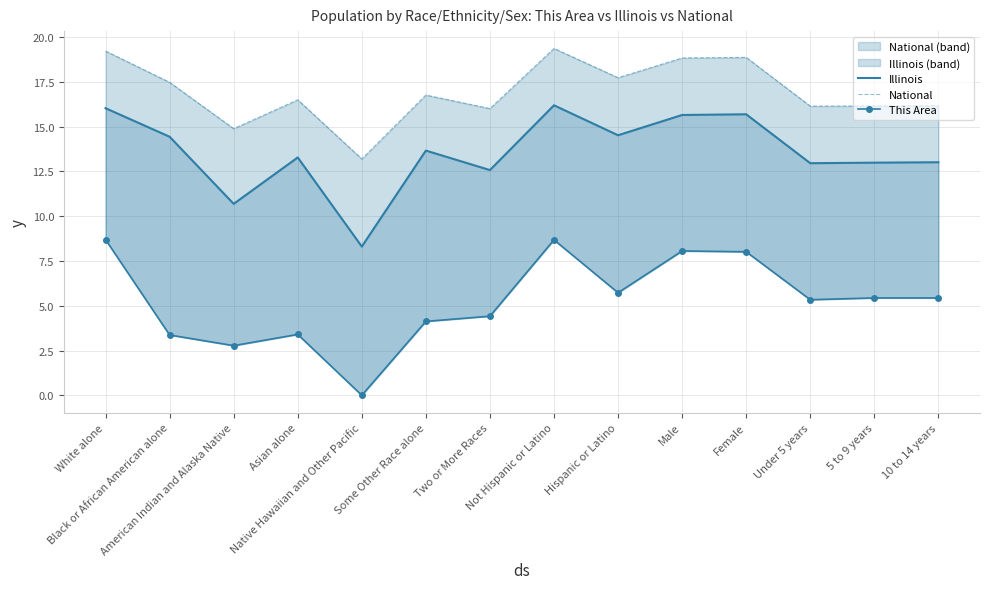

What is the maximum value shown in the chart?

19.4